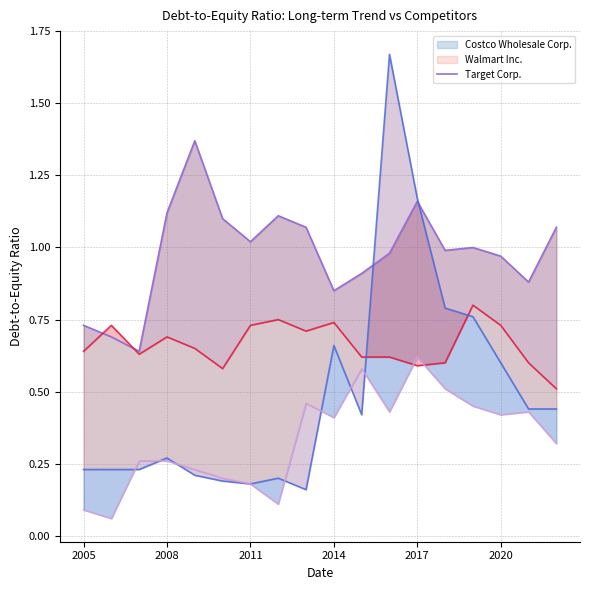

What is the change in value from 2008 to 2014?

+0.4